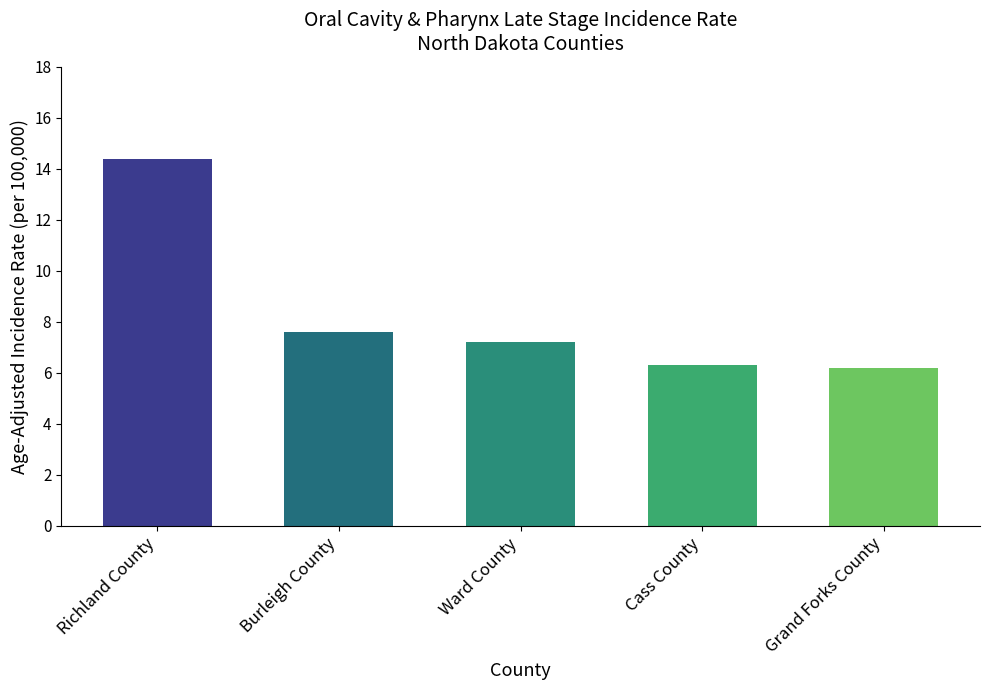

What is the change in value from Richland County to Burleigh County?

-6.8